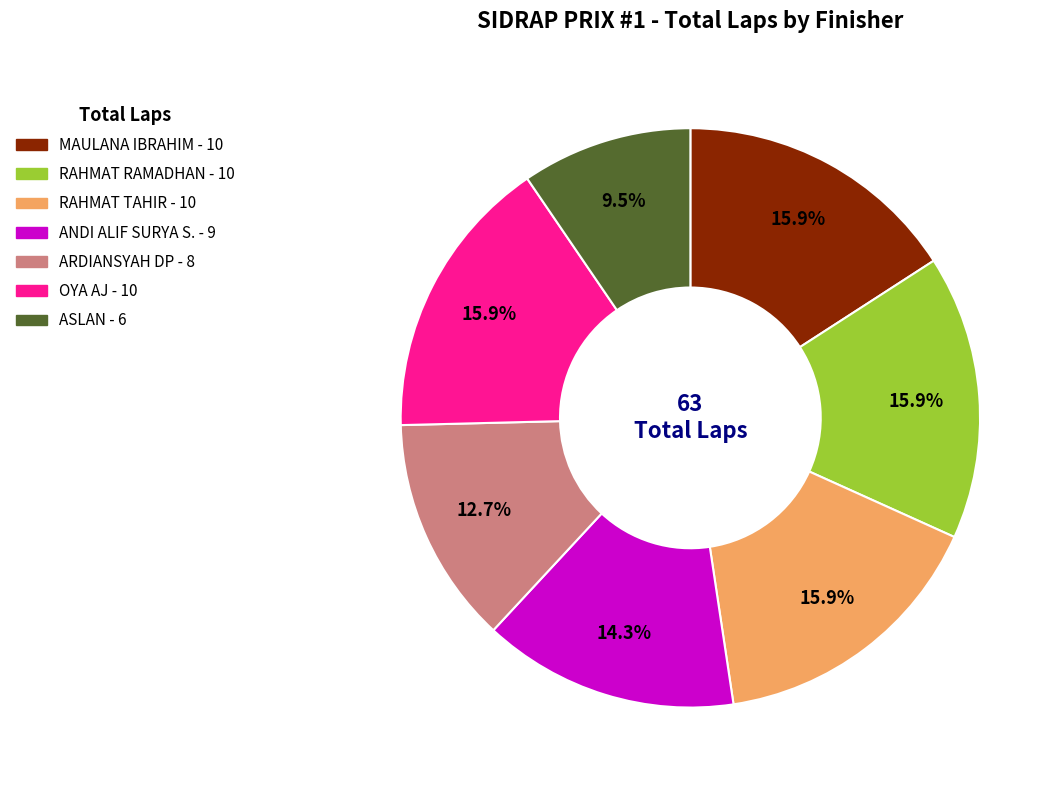

Is it true that ARDIANSYAH DP is 19% of the pie?

False